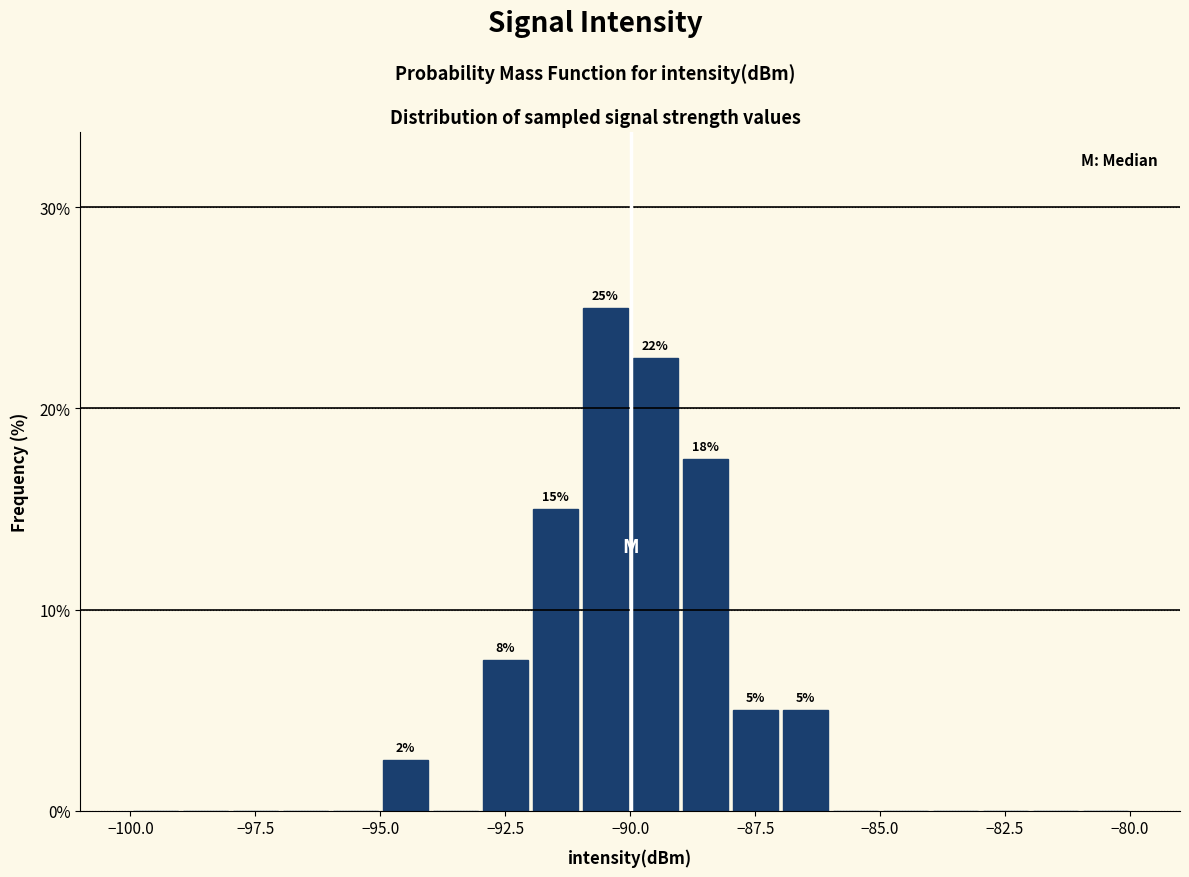

Around what value on the x-axis is the tallest bar? Give the approximate position of its centre, as read against the axis.

-90.5